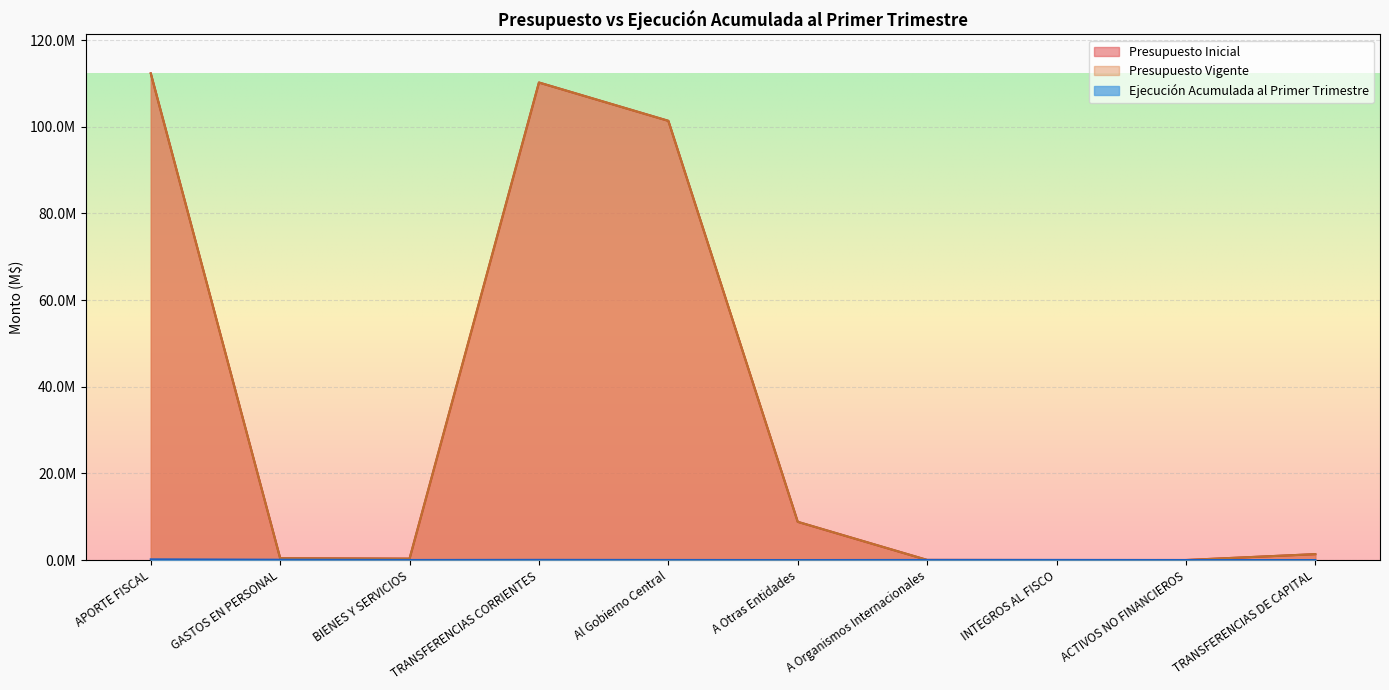

What is the label of the 7th point from the right?

TRANSFERENCIAS CORRIENTES